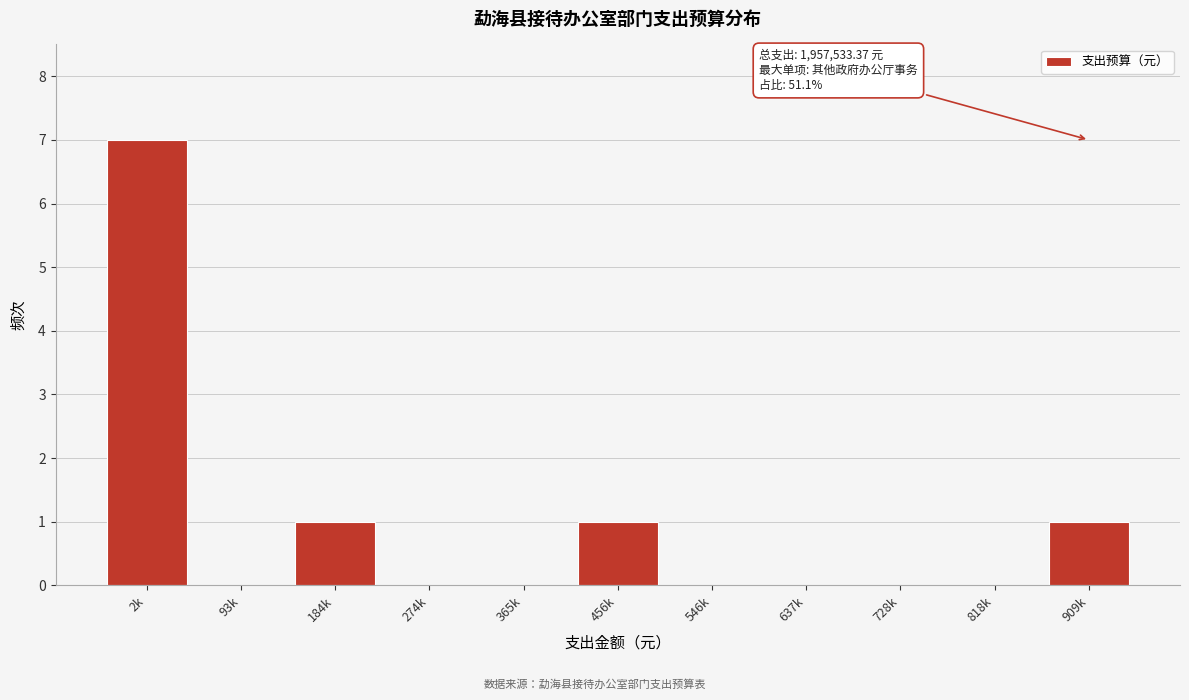

Reading left to right, list all the values displayed in this chart.

2k=7	93k=0	184k=1	274k=0	365k=0	456k=1	546k=0	637k=0	728k=0	818k=0	909k=1